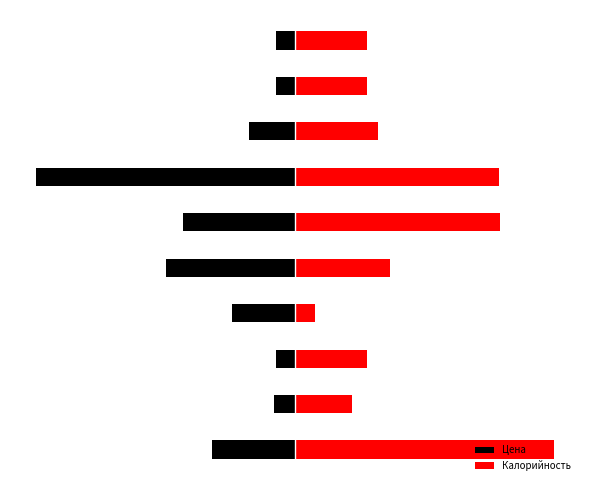

Does the chart contain stacked bars?

No